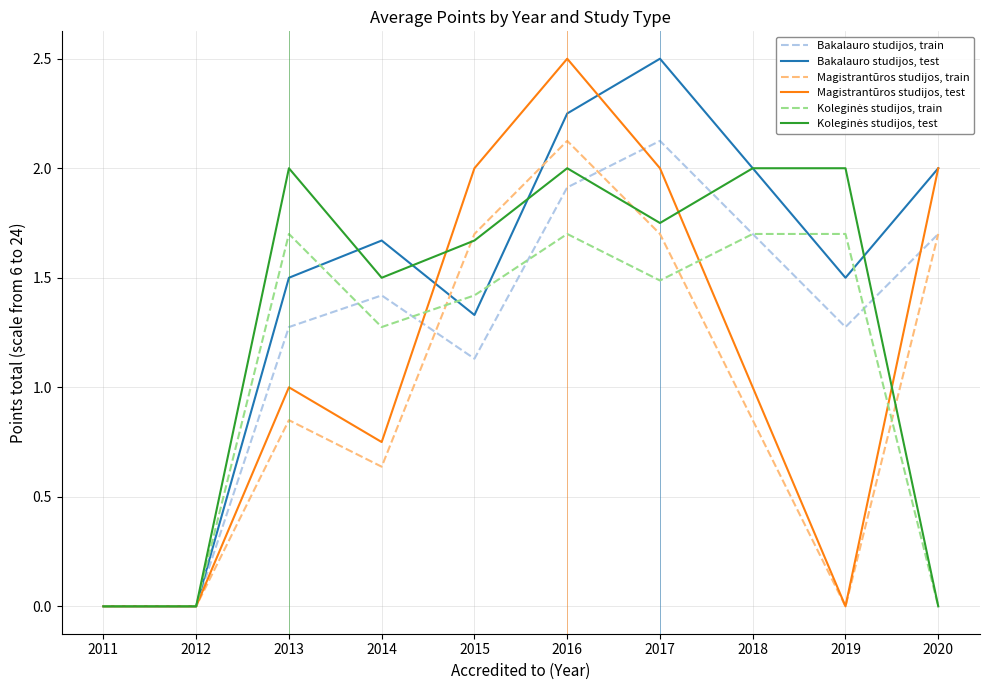

Is it true that Bakalauro studijos, train equals 1.7 at 2020?

True